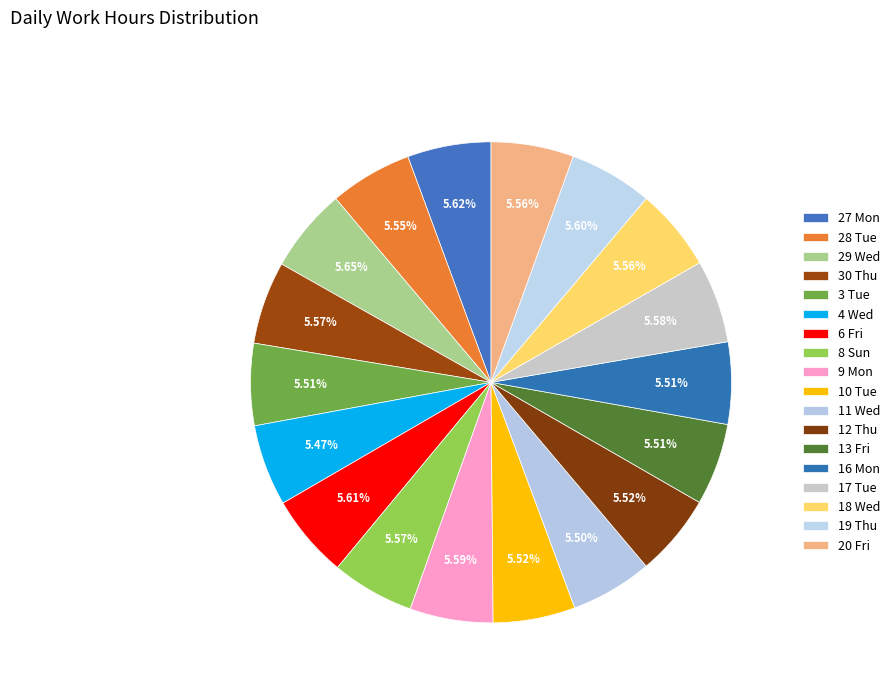

Rank the categories by value from highest to lowest.

29 Wed, 27 Mon, 6 Fri, 19 Thu, 9 Mon, 17 Tue, 8 Sun, 30 Thu, 18 Wed, 20 Fri, 28 Tue, 12 Thu, 10 Tue, 16 Mon, 3 Tue, 13 Fri, 11 Wed, 4 Wed